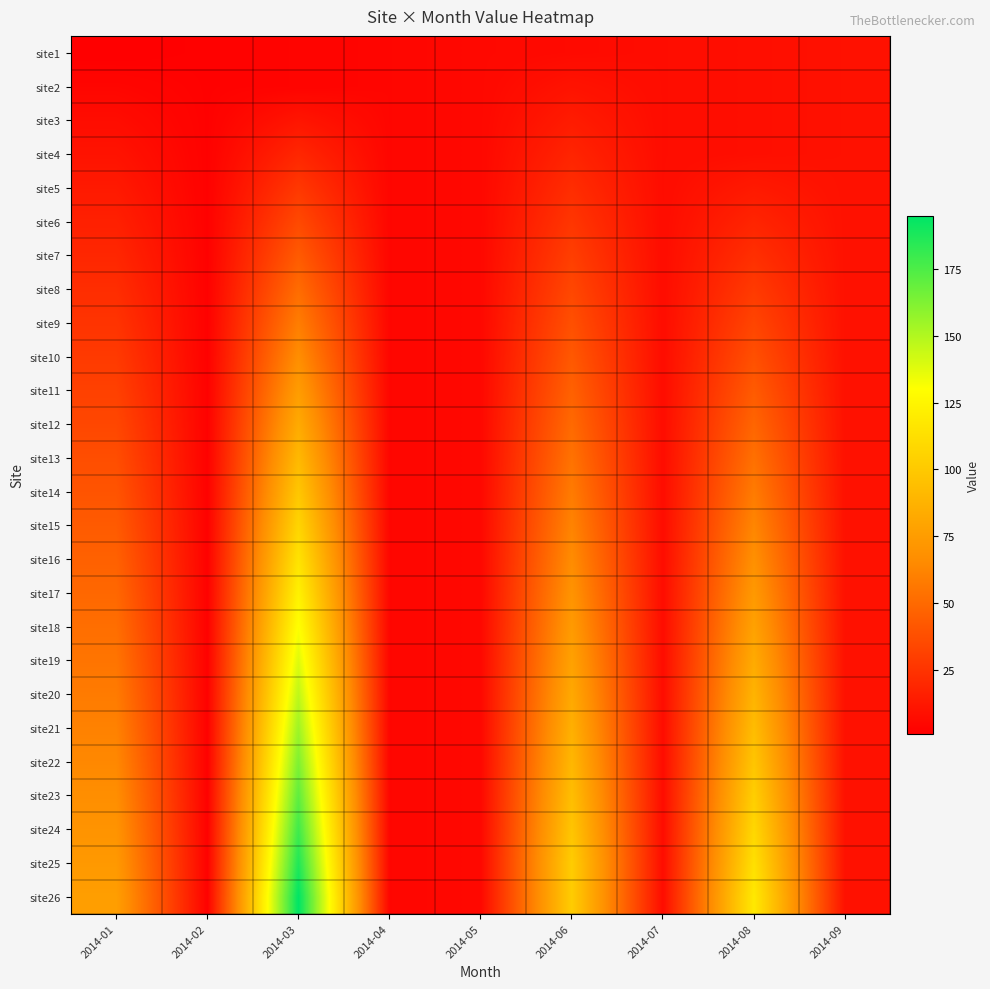

Reading right to left, list all the values displayed in this chart.

site1: 2014-09=9	2014-08=8	2014-07=7	2014-06=6	2014-05=5	2014-04=4	2014-03=3	2014-02=2	2014-01=1
site2: 2014-09=9	2014-08=8	2014-07=7	2014-06=10	2014-05=5	2014-04=4	2014-03=3	2014-02=2	2014-01=4
site3: 2014-09=9	2014-08=8	2014-07=7	2014-06=14	2014-05=5	2014-04=4	2014-03=11	2014-02=2	2014-01=7
site4: 2014-09=9	2014-08=8	2014-07=7	2014-06=18	2014-05=5	2014-04=4	2014-03=19	2014-02=2	2014-01=10
site5: 2014-09=9	2014-08=13	2014-07=7	2014-06=22	2014-05=5	2014-04=4	2014-03=27	2014-02=2	2014-01=13
site6: 2014-09=9	2014-08=18	2014-07=7	2014-06=26	2014-05=5	2014-04=4	2014-03=35	2014-02=2	2014-01=16
site7: 2014-09=9	2014-08=23	2014-07=7	2014-06=30	2014-05=5	2014-04=4	2014-03=43	2014-02=2	2014-01=19
site8: 2014-09=9	2014-08=28	2014-07=7	2014-06=34	2014-05=5	2014-04=4	2014-03=51	2014-02=2	2014-01=22
site9: 2014-09=9	2014-08=33	2014-07=7	2014-06=38	2014-05=5	2014-04=4	2014-03=59	2014-02=2	2014-01=25
site10: 2014-09=9	2014-08=38	2014-07=7	2014-06=42	2014-05=5	2014-04=4	2014-03=67	2014-02=2	2014-01=28
site11: 2014-09=9	2014-08=43	2014-07=7	2014-06=46	2014-05=5	2014-04=4	2014-03=75	2014-02=2	2014-01=31
site12: 2014-09=9	2014-08=48	2014-07=7	2014-06=50	2014-05=5	2014-04=4	2014-03=83	2014-02=2	2014-01=34
site13: 2014-09=9	2014-08=53	2014-07=7	2014-06=54	2014-05=5	2014-04=4	2014-03=91	2014-02=2	2014-01=37
site14: 2014-09=9	2014-08=58	2014-07=7	2014-06=58	2014-05=5	2014-04=4	2014-03=99	2014-02=2	2014-01=40
site15: 2014-09=9	2014-08=63	2014-07=7	2014-06=62	2014-05=5	2014-04=4	2014-03=107	2014-02=2	2014-01=43
site16: 2014-09=9	2014-08=68	2014-07=7	2014-06=66	2014-05=5	2014-04=4	2014-03=115	2014-02=2	2014-01=46
site17: 2014-09=9	2014-08=73	2014-07=7	2014-06=70	2014-05=5	2014-04=4	2014-03=123	2014-02=2	2014-01=49
site18: 2014-09=9	2014-08=78	2014-07=7	2014-06=74	2014-05=5	2014-04=4	2014-03=131	2014-02=2	2014-01=52
site19: 2014-09=9	2014-08=83	2014-07=7	2014-06=78	2014-05=5	2014-04=4	2014-03=139	2014-02=2	2014-01=55
site20: 2014-09=9	2014-08=88	2014-07=7	2014-06=82	2014-05=5	2014-04=4	2014-03=147	2014-02=2	2014-01=58
site21: 2014-09=9	2014-08=93	2014-07=7	2014-06=86	2014-05=5	2014-04=4	2014-03=155	2014-02=2	2014-01=61
site22: 2014-09=9	2014-08=98	2014-07=7	2014-06=90	2014-05=5	2014-04=4	2014-03=163	2014-02=2	2014-01=64
site23: 2014-09=9	2014-08=103	2014-07=7	2014-06=94	2014-05=5	2014-04=4	2014-03=171	2014-02=2	2014-01=67
site24: 2014-09=9	2014-08=108	2014-07=7	2014-06=98	2014-05=5	2014-04=4	2014-03=179	2014-02=2	2014-01=70
site25: 2014-09=9	2014-08=113	2014-07=7	2014-06=102	2014-05=5	2014-04=4	2014-03=187	2014-02=2	2014-01=73
site26: 2014-09=9	2014-08=118	2014-07=7	2014-06=102	2014-05=5	2014-04=4	2014-03=195	2014-02=2	2014-01=76